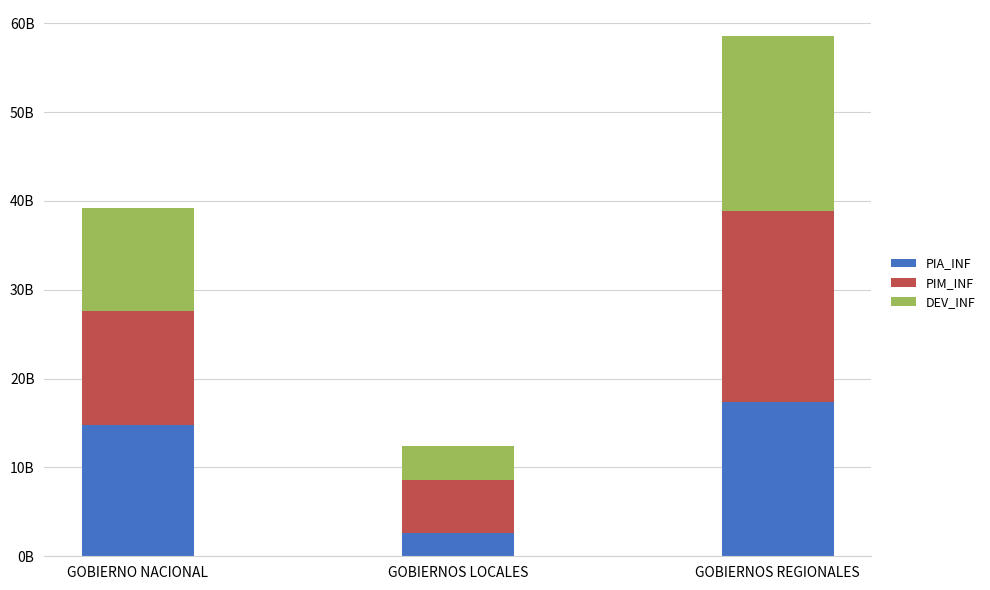

Are the bars horizontal?

No